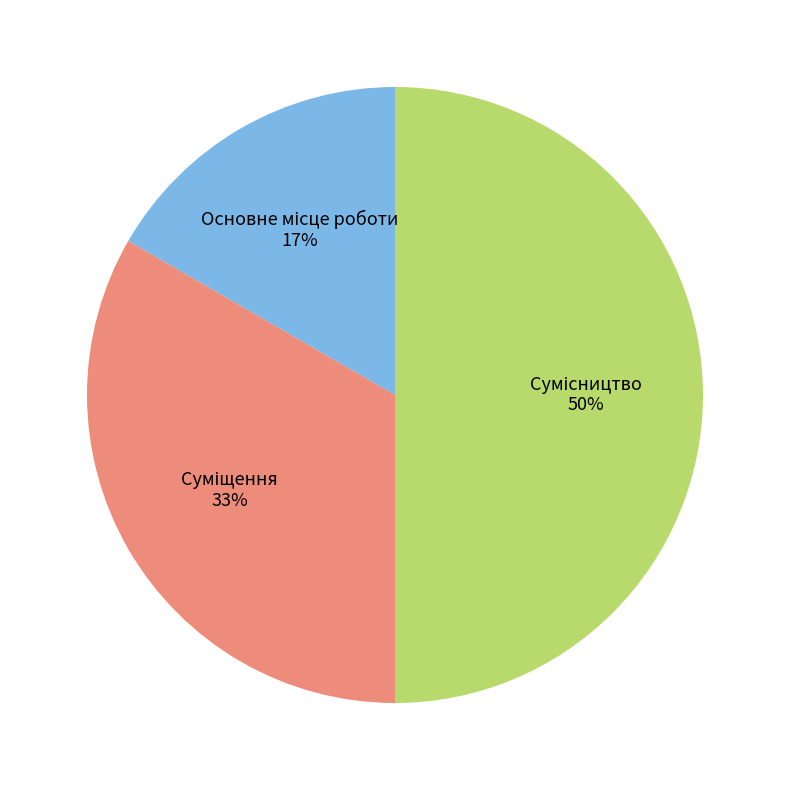

To the nearest percent, what is the average slice percentage?

33%